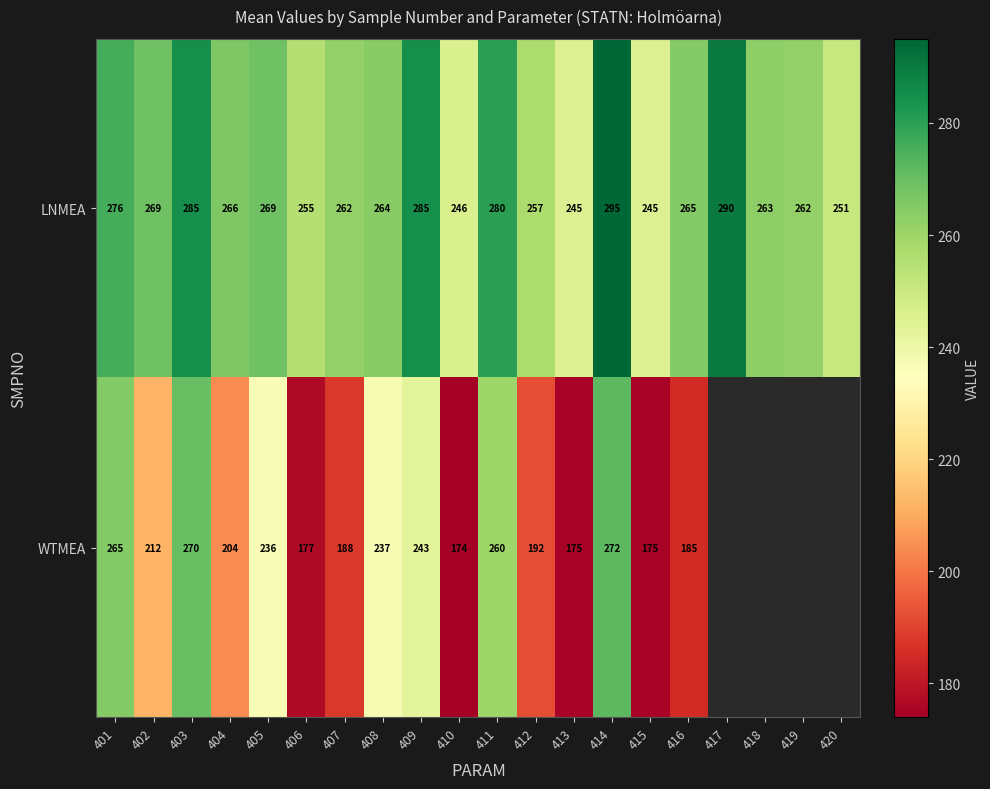

How many data points does each series have?

20